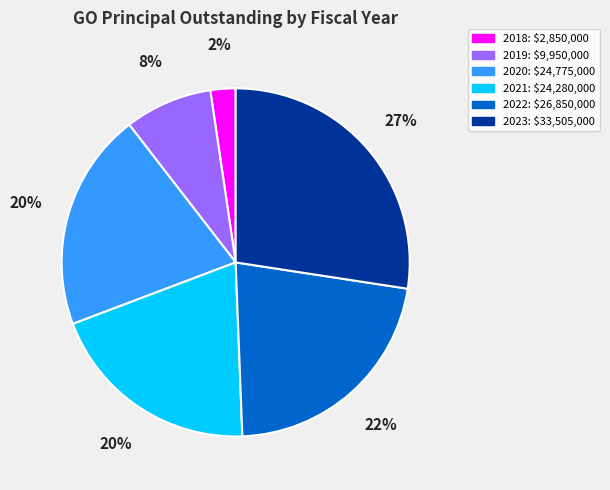

Which slice is the smallest?

2018